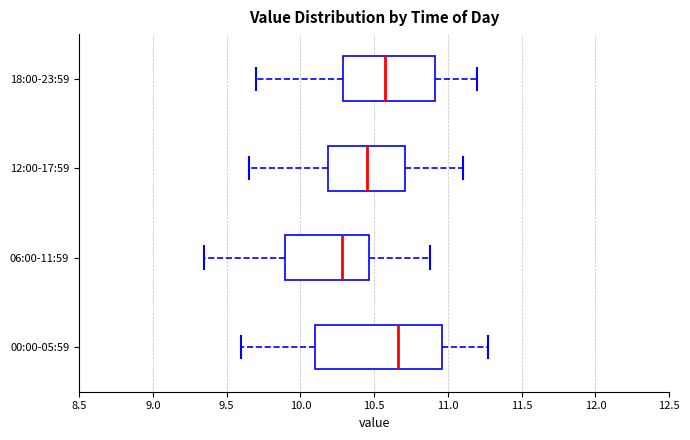

Reading bottom to top, read every box against the x-axis: the position of its median line, the range the box covers, and the ends of its whiskers. The values are not printed on the chart, so give them approximately, as read against the axis.

00:00-05:59: median 10.65, box 10.10 to 10.95, whiskers 9.60 to 11.25
06:00-11:59: median 10.30, box 9.90 to 10.45, whiskers 9.35 to 10.90
12:00-17:59: median 10.45, box 10.20 to 10.70, whiskers 9.65 to 11.10
18:00-23:59: median 10.60, box 10.30 to 10.90, whiskers 9.70 to 11.20